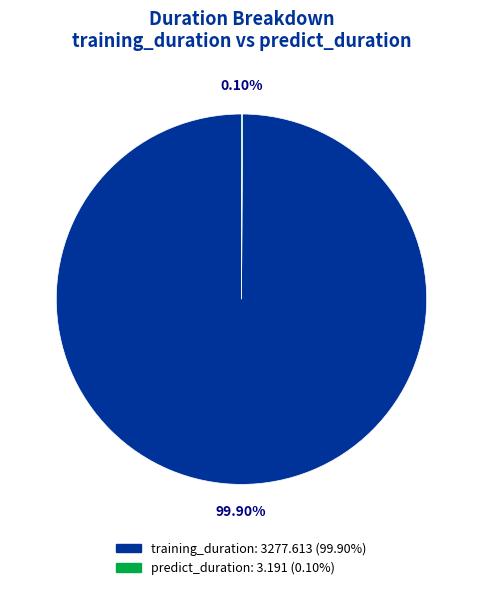

Which slice is the largest?

training_duration